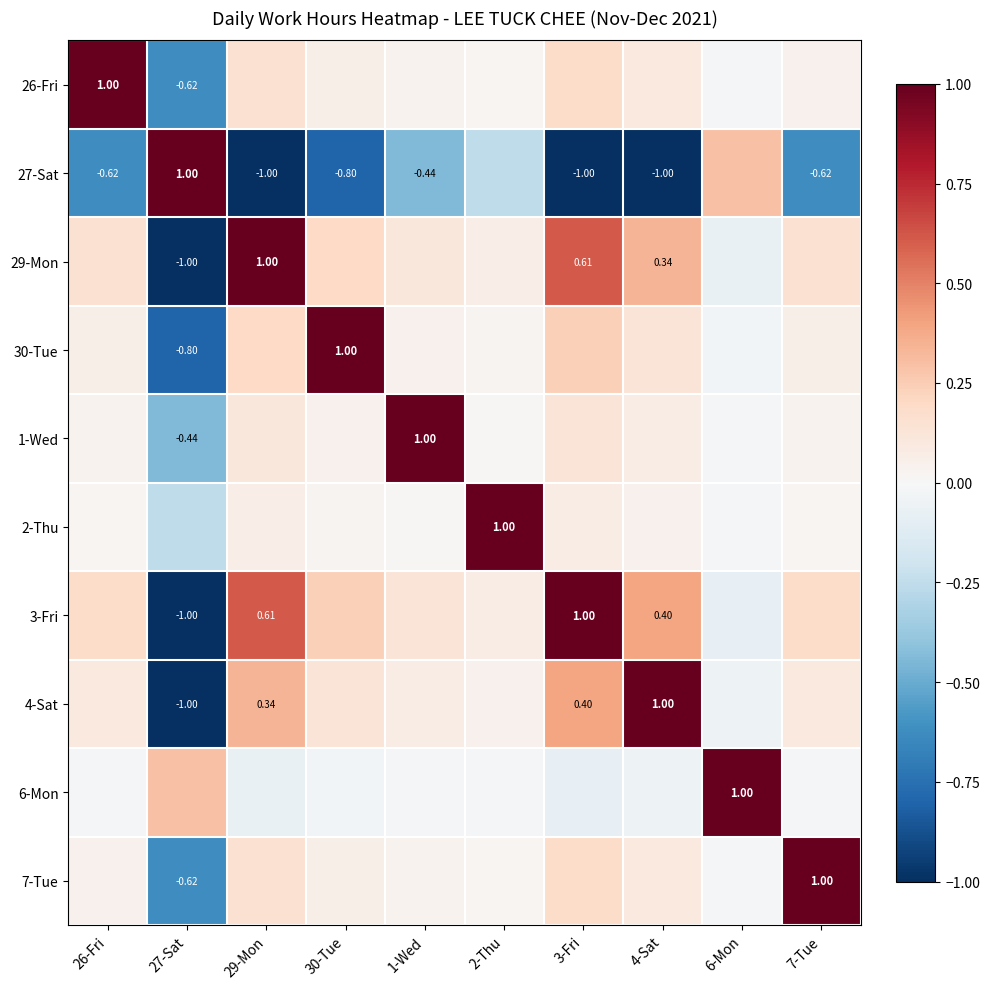

What is the smallest value displayed?

-1.0